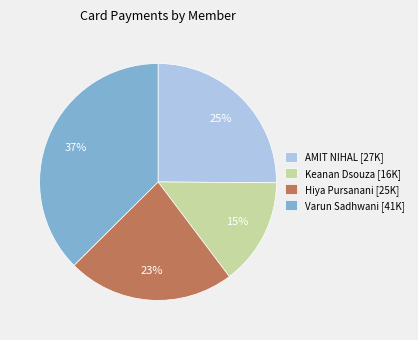

To the nearest percent, what is the combined percentage of Keanan Dsouza [16K] and Varun Sadhwani [41K]?

52%